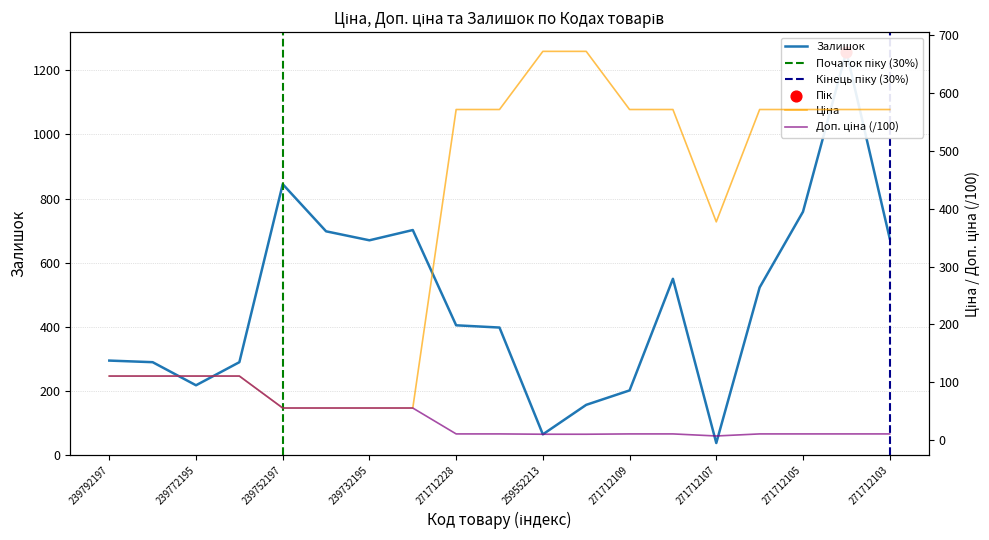

Is the value of Доп. ціна at 239792197 greater than the value of Ціна at 271712104?

No